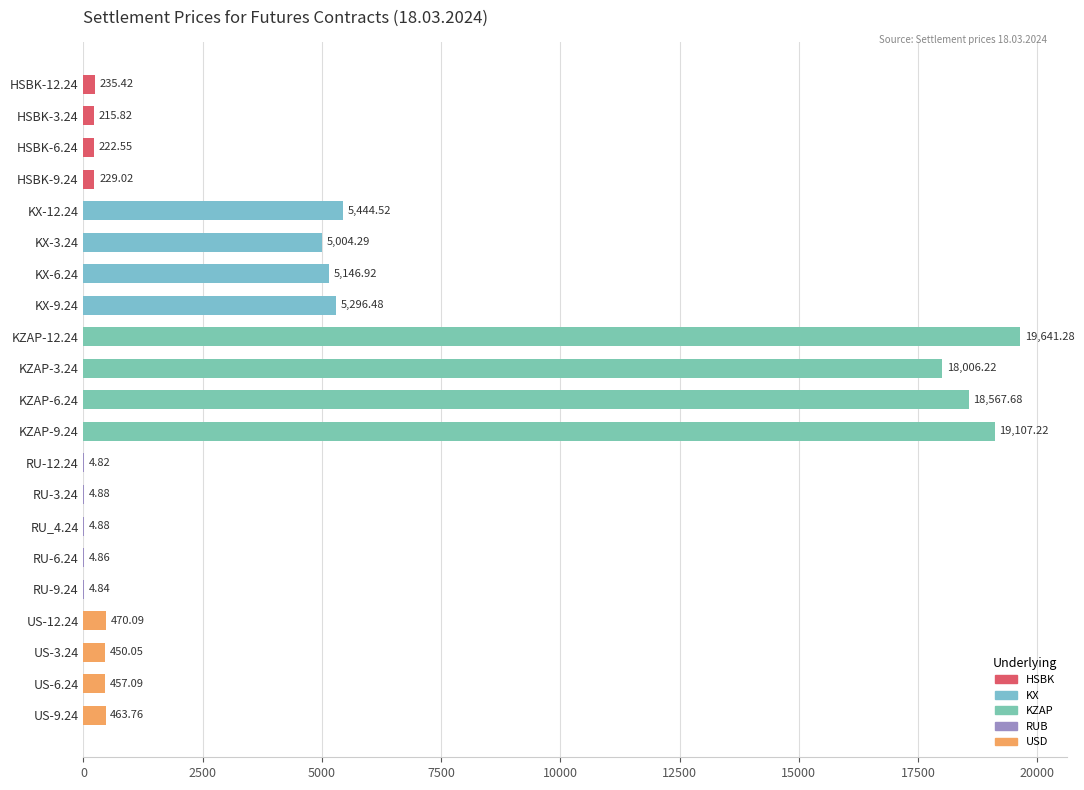

What is the ratio of the value at HSBK-6.24 to the value at HSBK-3.24?

1.0